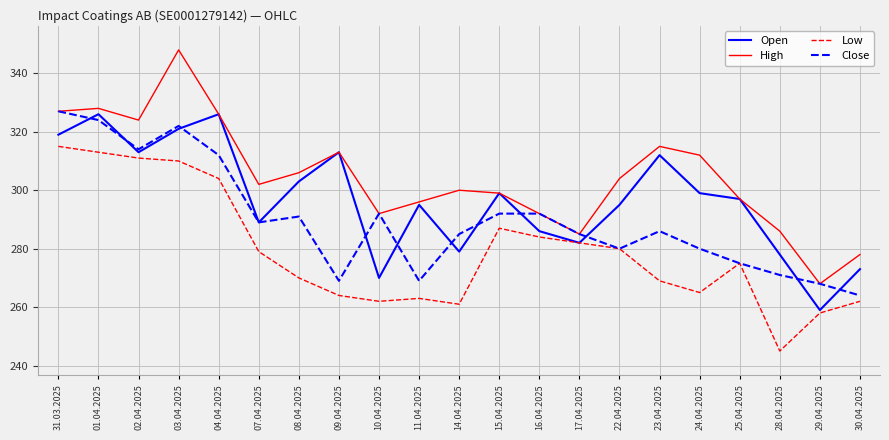

Reading right to left, transcribe all the data shown in this chart.

Open: 30.04.2025=273	29.04.2025=259	28.04.2025=278	25.04.2025=297	24.04.2025=299	23.04.2025=312	22.04.2025=295	17.04.2025=282	16.04.2025=286	15.04.2025=299	14.04.2025=279	11.04.2025=295	10.04.2025=270	09.04.2025=313	08.04.2025=303	07.04.2025=289	04.04.2025=326	03.04.2025=321	02.04.2025=313	01.04.2025=326	31.03.2025=319
High: 30.04.2025=278	29.04.2025=268	28.04.2025=286	25.04.2025=297	24.04.2025=312	23.04.2025=315	22.04.2025=304	17.04.2025=285	16.04.2025=292	15.04.2025=299	14.04.2025=300	11.04.2025=296	10.04.2025=292	09.04.2025=313	08.04.2025=306	07.04.2025=302	04.04.2025=326	03.04.2025=348	02.04.2025=324	01.04.2025=328	31.03.2025=327
Low: 30.04.2025=262	29.04.2025=258	28.04.2025=245	25.04.2025=275	24.04.2025=265	23.04.2025=269	22.04.2025=280	17.04.2025=282	16.04.2025=284	15.04.2025=287	14.04.2025=261	11.04.2025=263	10.04.2025=262	09.04.2025=264	08.04.2025=270	07.04.2025=279	04.04.2025=304	03.04.2025=310	02.04.2025=311	01.04.2025=313	31.03.2025=315
Close: 30.04.2025=264	29.04.2025=268	28.04.2025=271	25.04.2025=275	24.04.2025=280	23.04.2025=286	22.04.2025=280	17.04.2025=285	16.04.2025=292	15.04.2025=292	14.04.2025=285	11.04.2025=269	10.04.2025=292	09.04.2025=269	08.04.2025=291	07.04.2025=289	04.04.2025=312	03.04.2025=322	02.04.2025=314	01.04.2025=324	31.03.2025=327